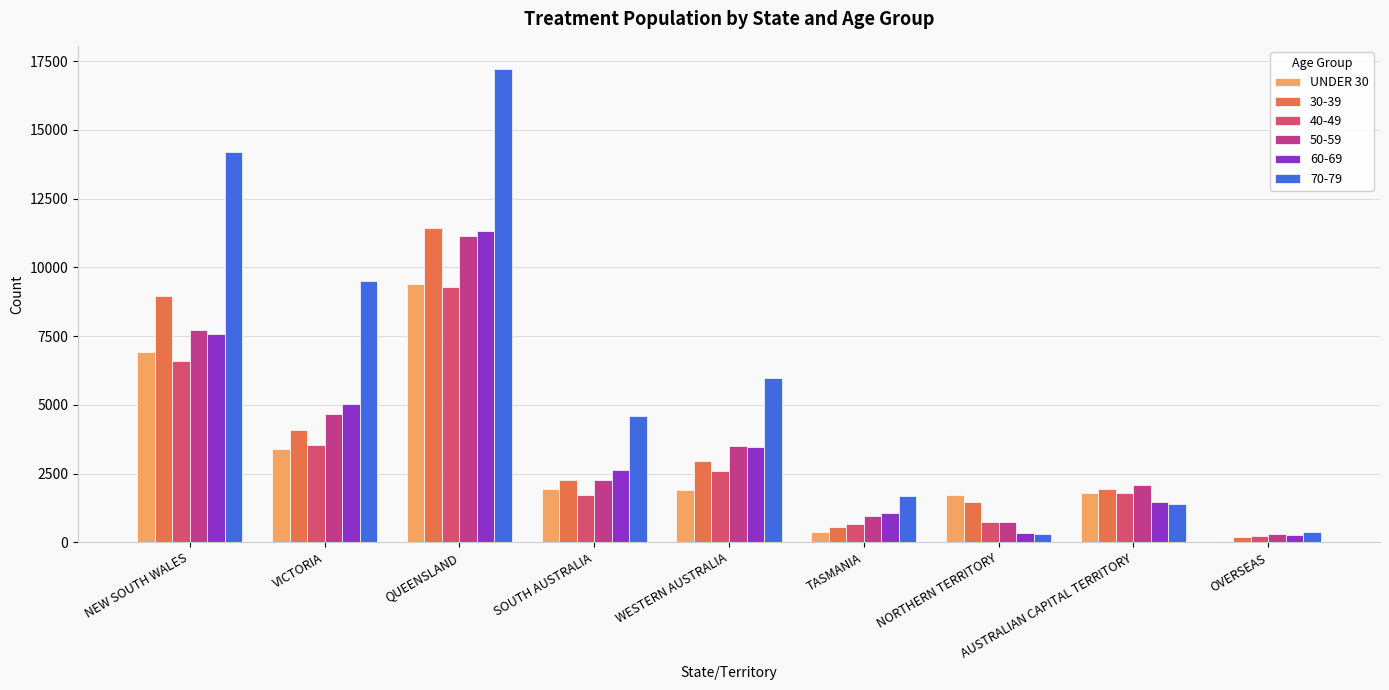

Which series changed the most between QUEENSLAND and AUSTRALIAN CAPITAL TERRITORY?

70-79